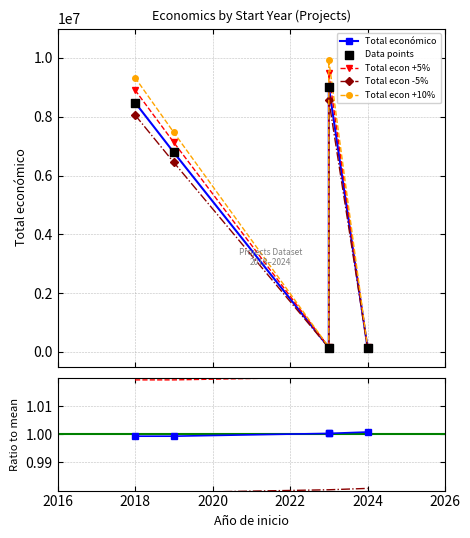

At which category is the sum across all series the highest?

2023